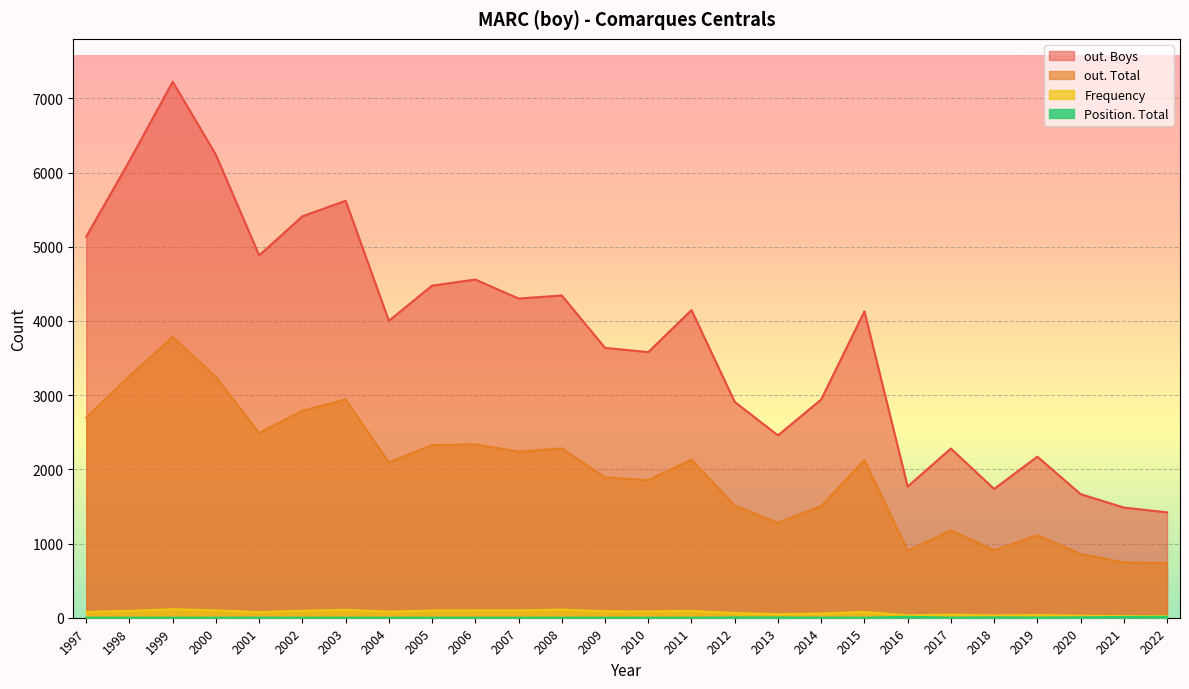

Which series has the largest total across all categories?

out. Boys